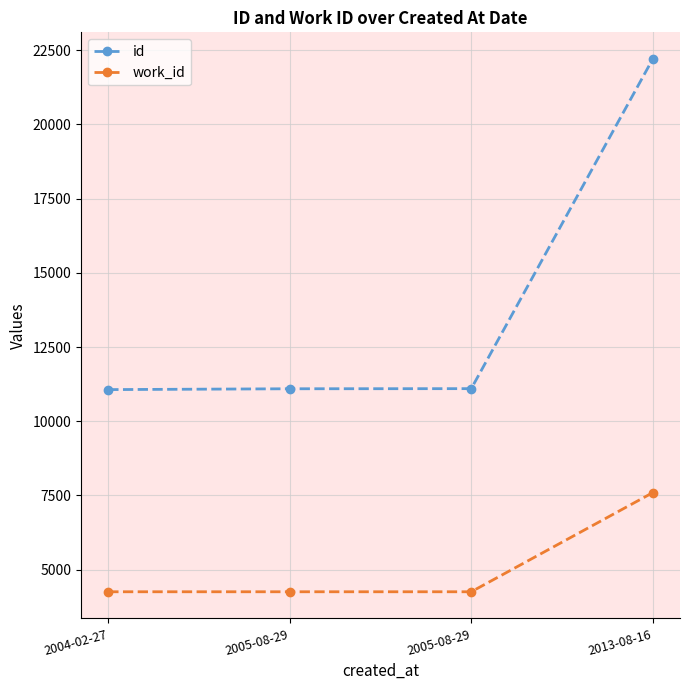

Does the chart have visible grid lines?

Yes